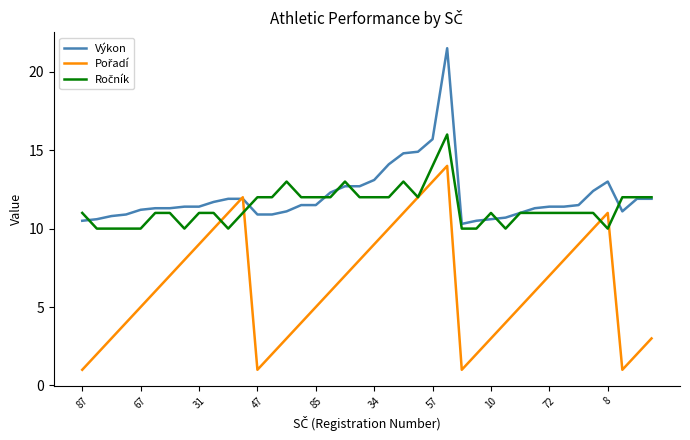

What is the minimum value for Výkon?

10.3